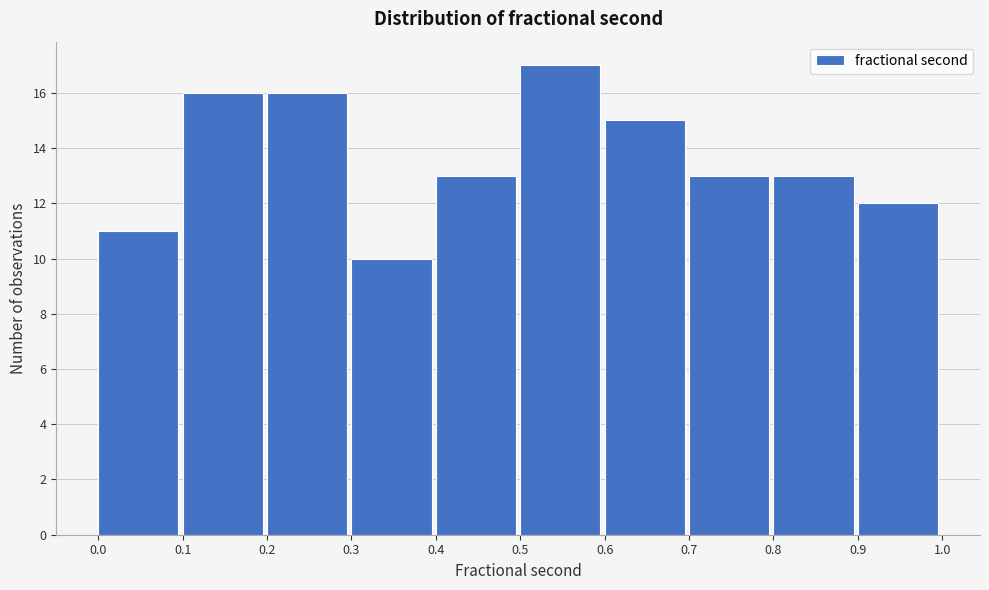

How tall is the bar that spans 0.1 to 0.2 on the x-axis? The values are not printed on the chart, so give them approximately, as read against the axis.

16